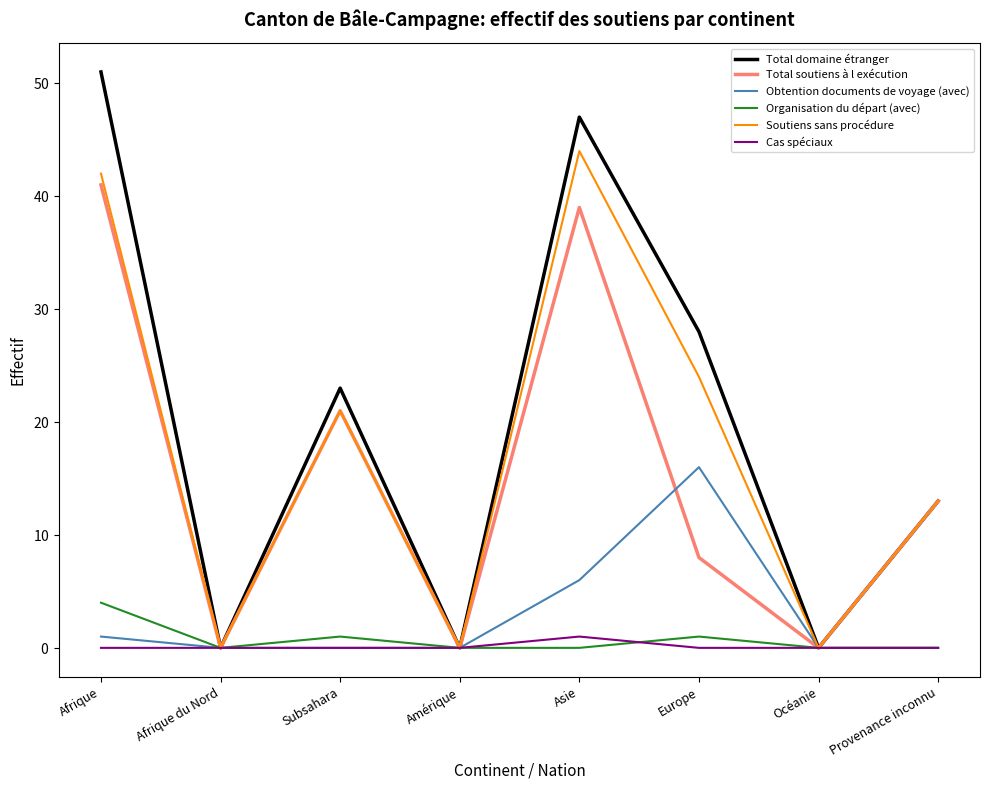

Where is the first local maximum for Organisation du départ (avec)?

Subsahara